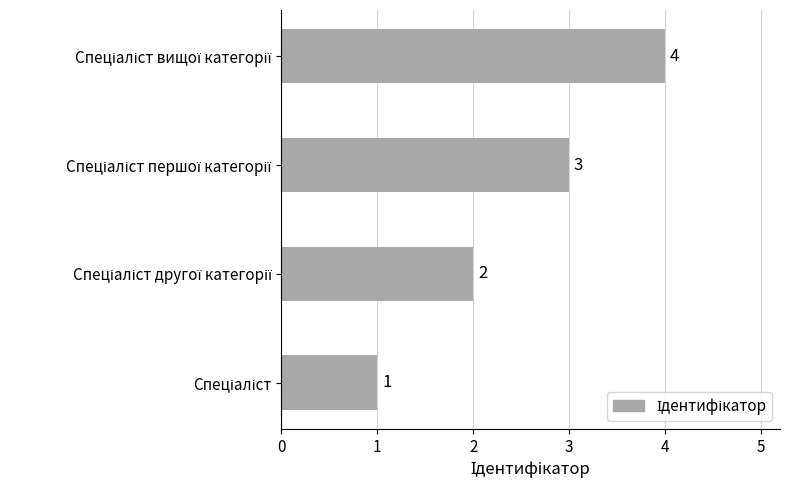

What is the difference between the maximum and minimum values?

3